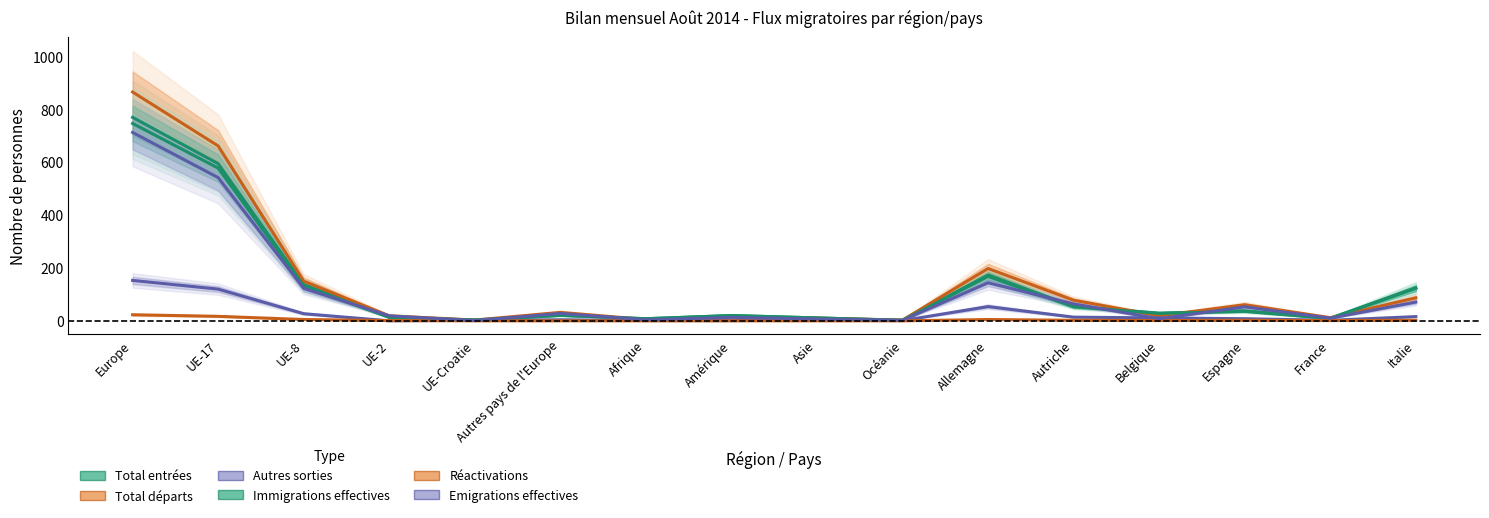

What is the lowest value of the Immigrations effectives series?

2